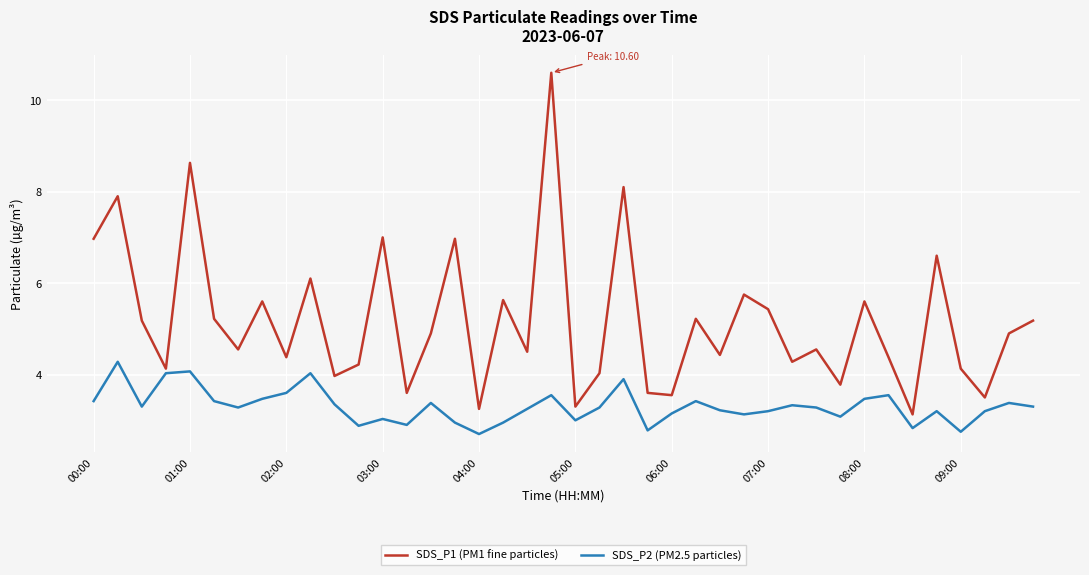

List the series in order of their peak value, lowest first.

SDS_P2 (PM2.5 particles), SDS_P1 (PM1 fine particles)